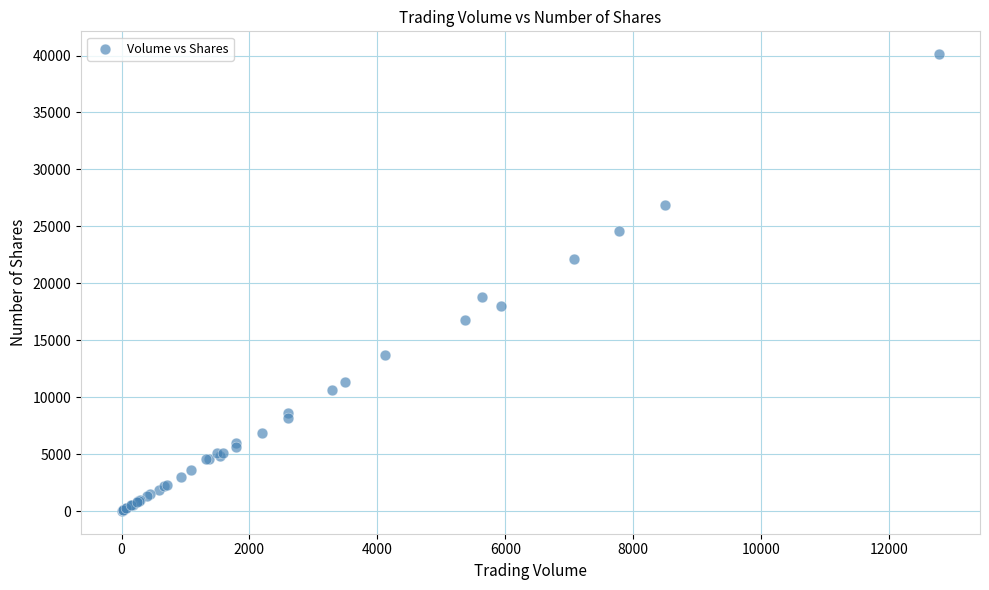

What Y value in the scatter plot is closest to 20069?

18800